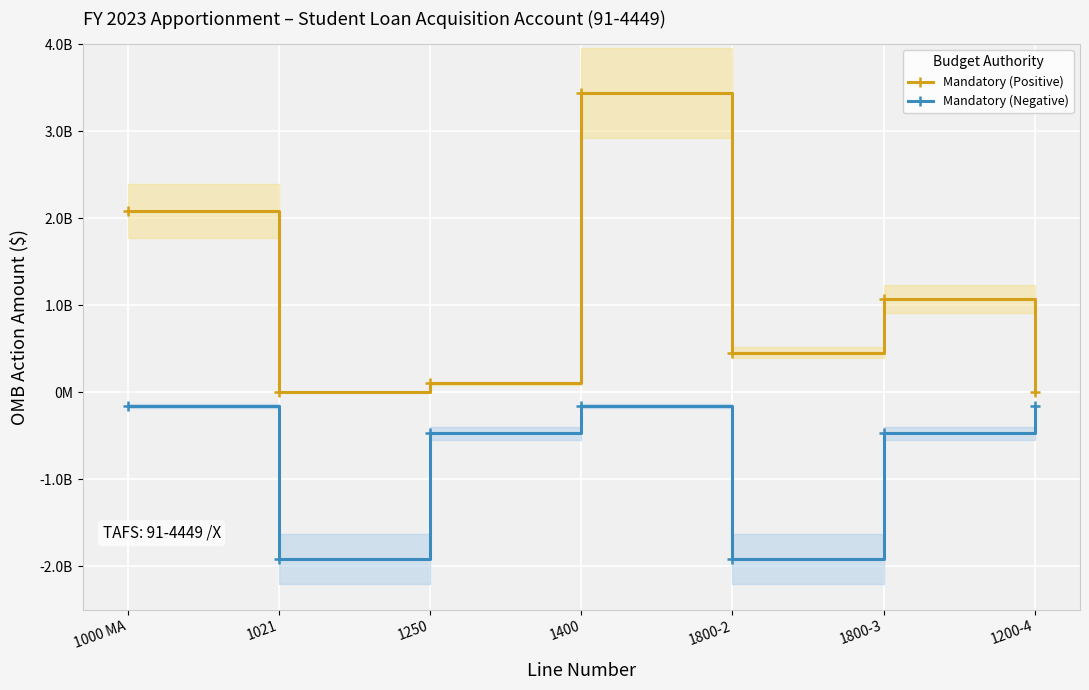

What is the difference between the maximum and minimum values in the Mandatory (Negative) series?

1760620268